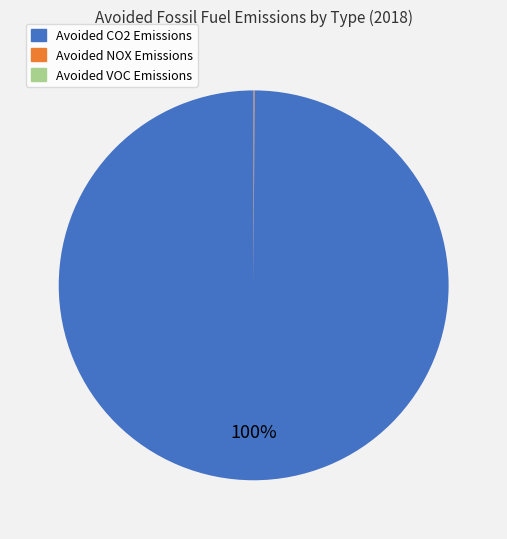

Does any single category account for the majority?

Yes